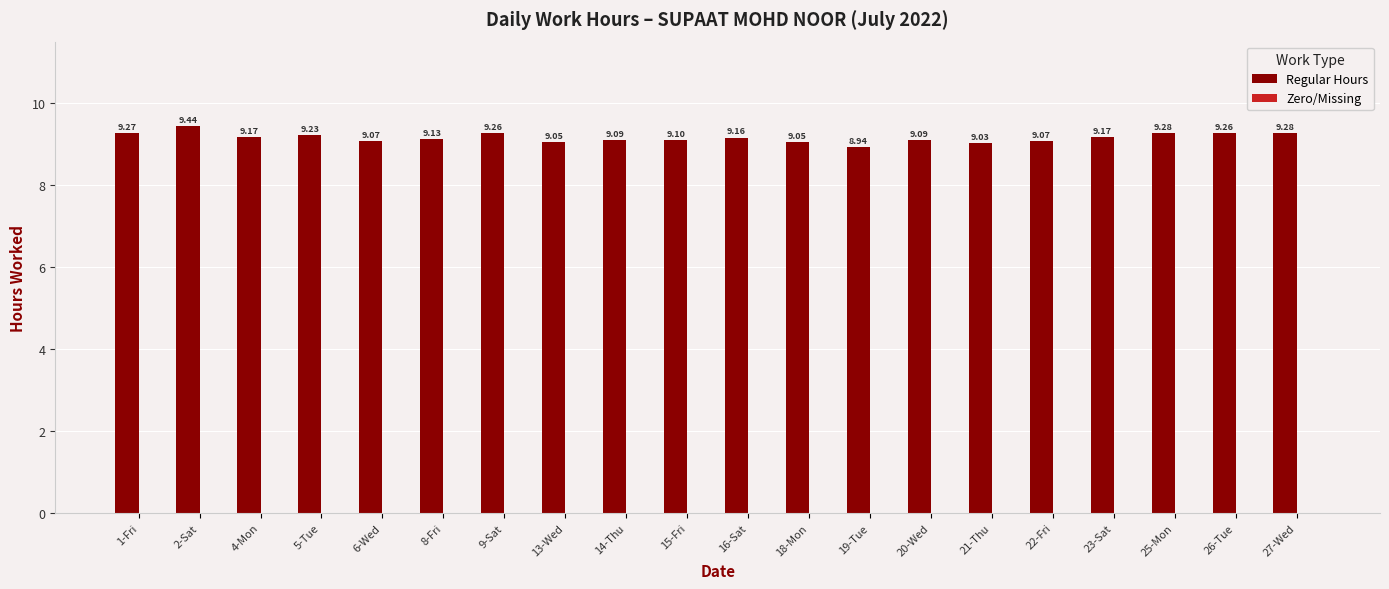

Between 2-Sat and 23-Sat, which is larger?

2-Sat